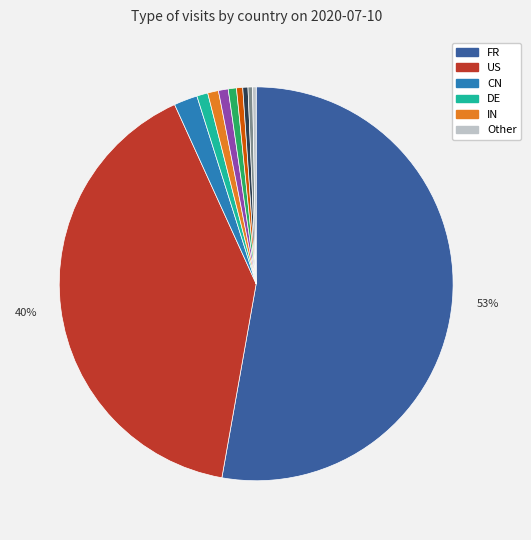

To the nearest percent, what is the average slice percentage?

9%